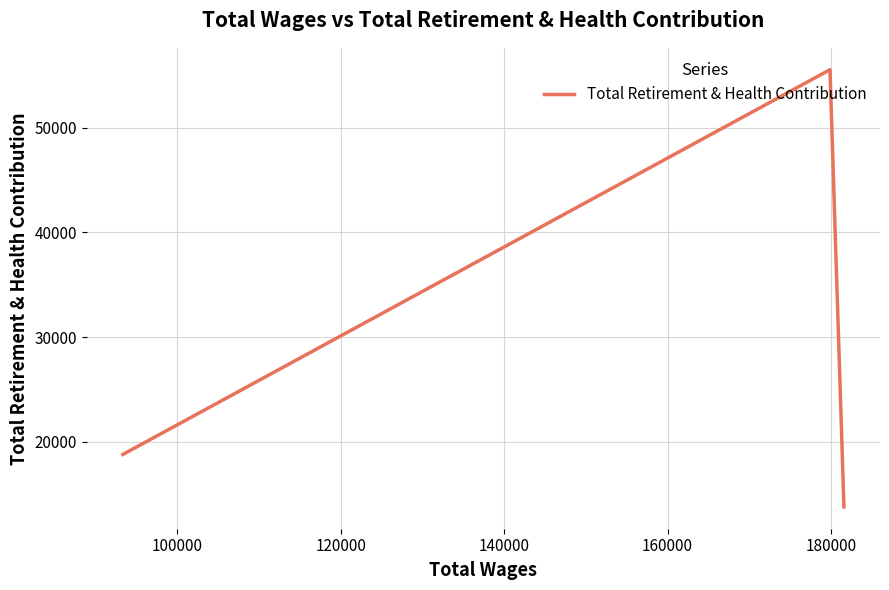

What is the value of the 2nd point from the left?

55547